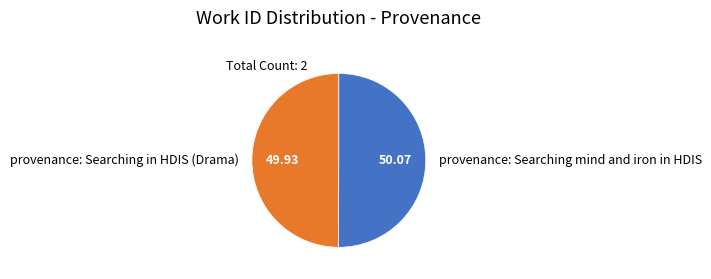

Approximately how many times larger is the value at provenance: Searching in HDIS (Drama) compared to provenance: Searching mind and iron in HDIS?

1.0